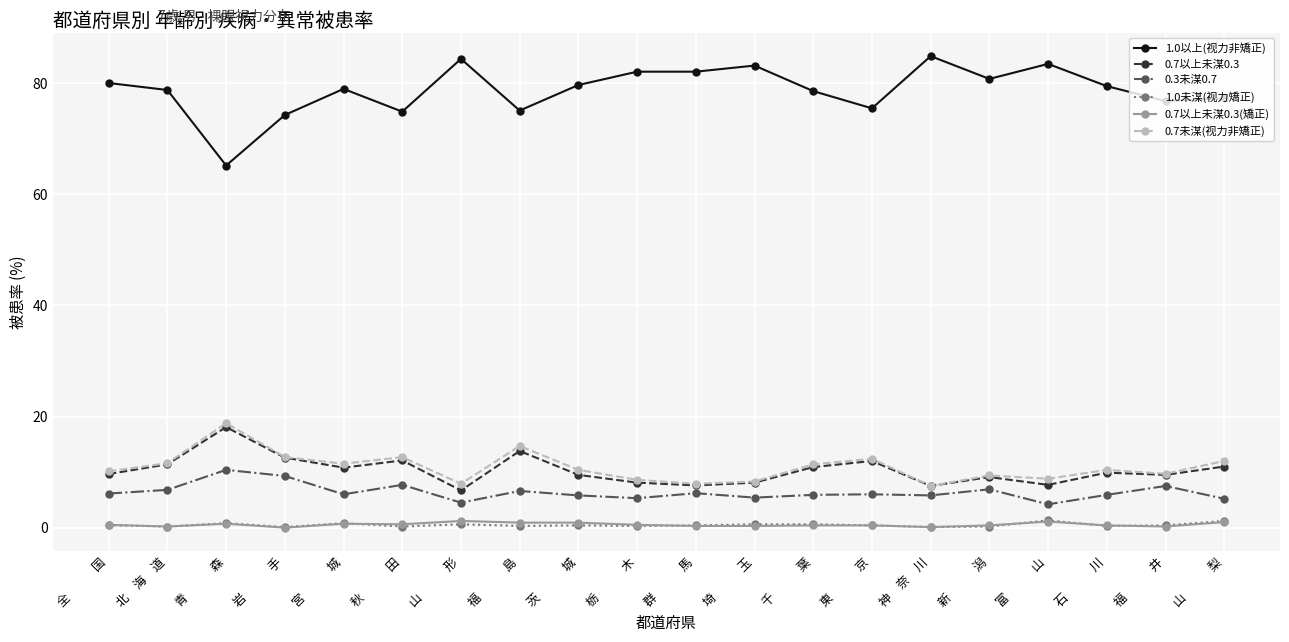

What are all the series names shown in the legend?

1.0以上(视力非矯正), 0.7以上未湈0.3, 0.3未湈0.7, 1.0未湈(视力矯正), 0.7以上未湈0.3(矯正), 0.7未湈(视力非矯正)